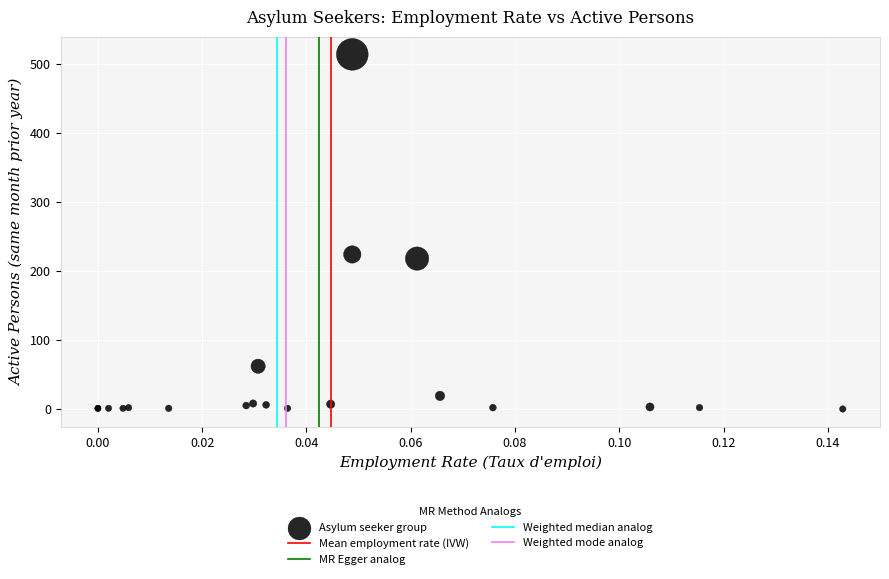

What Y value in the scatter plot is closest to 257?

224